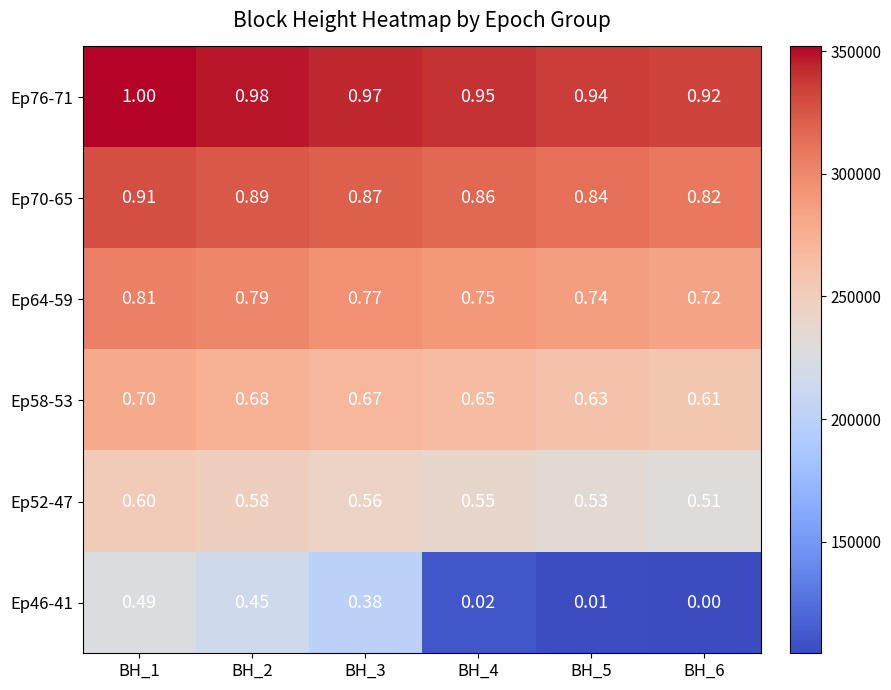

Is the value of Ep76-71 at BH_3 greater than the value of Ep46-41 at BH_6?

Yes